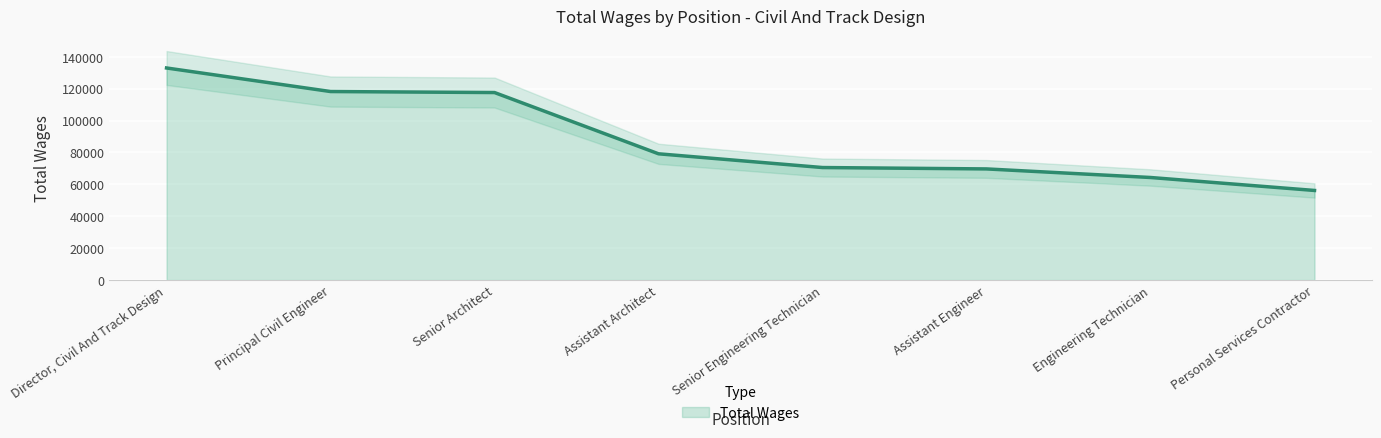

What is the difference between the maximum and second lowest values?

68698